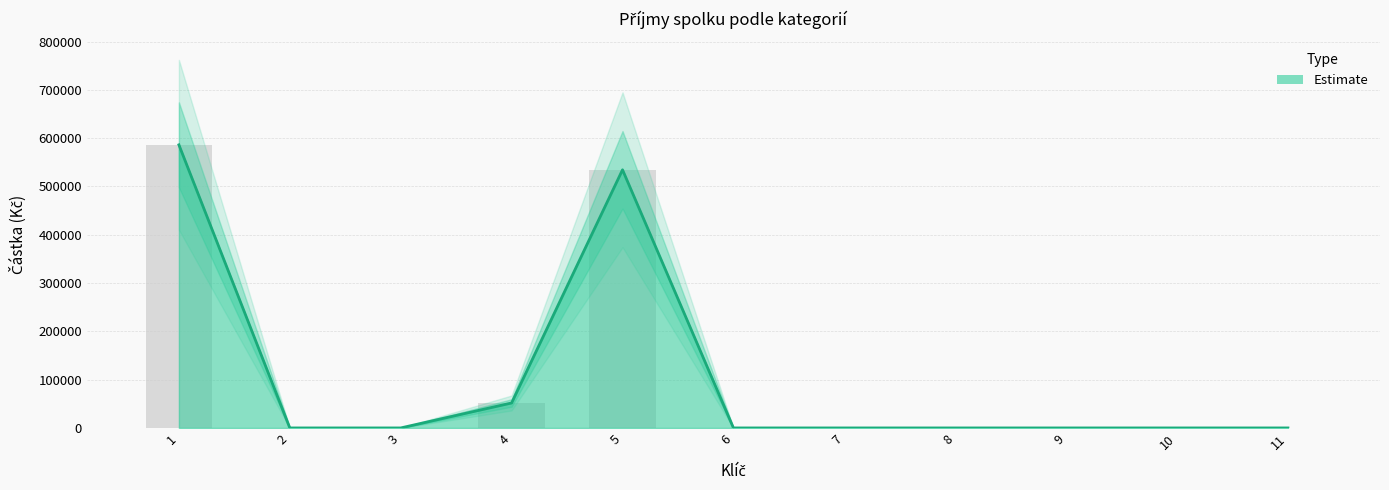

The value at 5 is 837253.6. True or false?

False